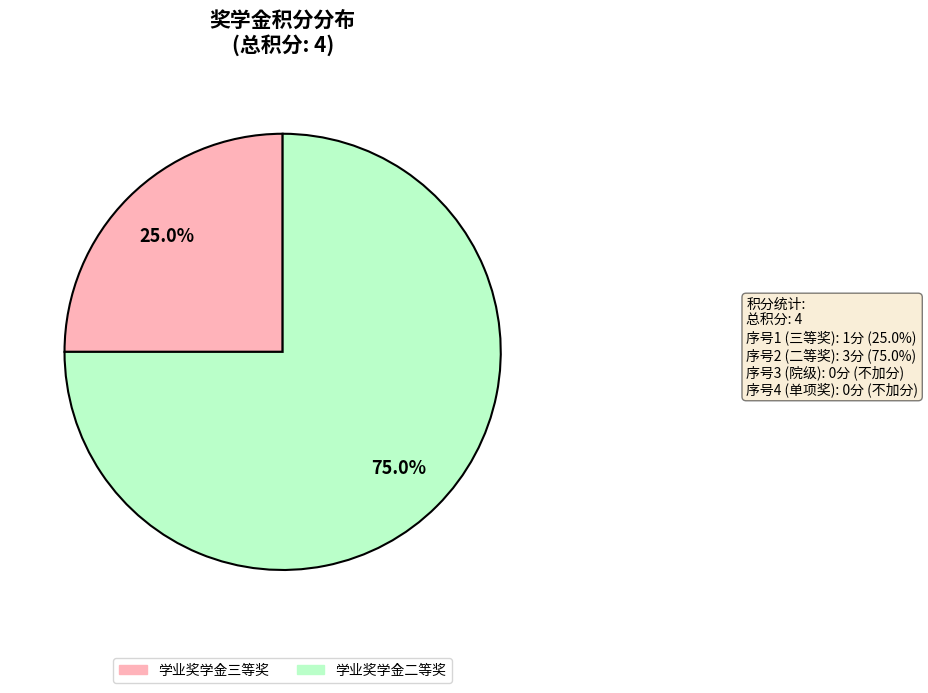

Combined, what portion of the pie is 学业奖学金三等奖 and 学业奖学金二等奖?

100.0%